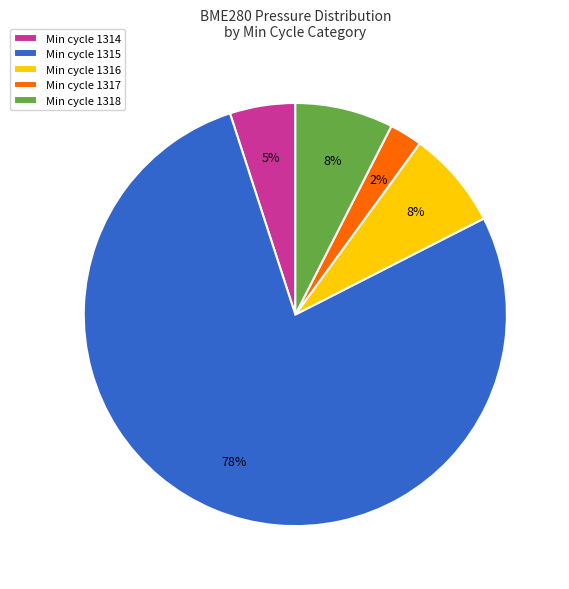

To the nearest percent, what is the average slice percentage?

20%